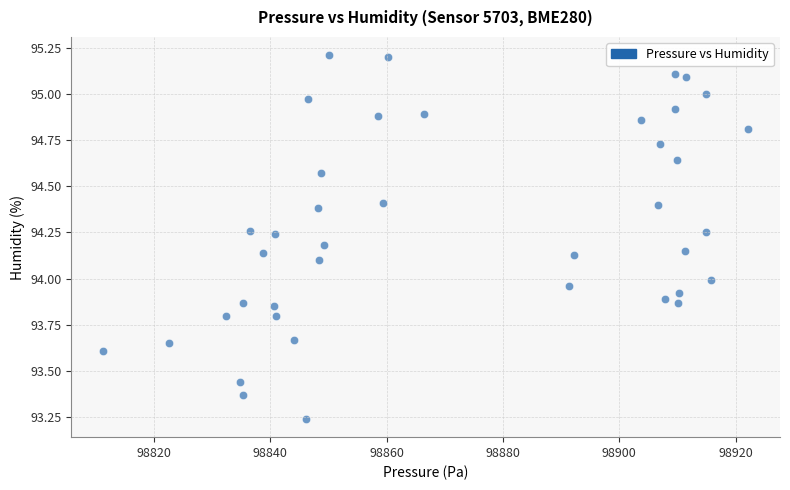

What is the range of X values (max minus min)?

110.8